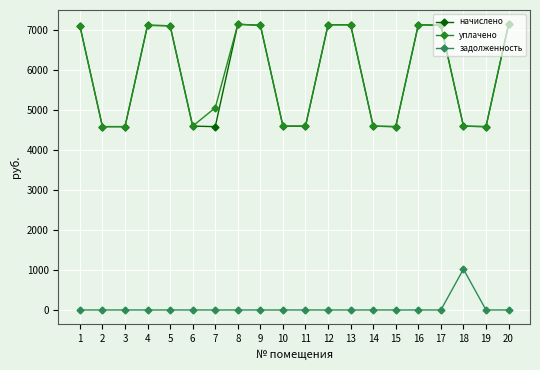

What are all the series names shown in the legend?

начислено, уплачено, задолженность